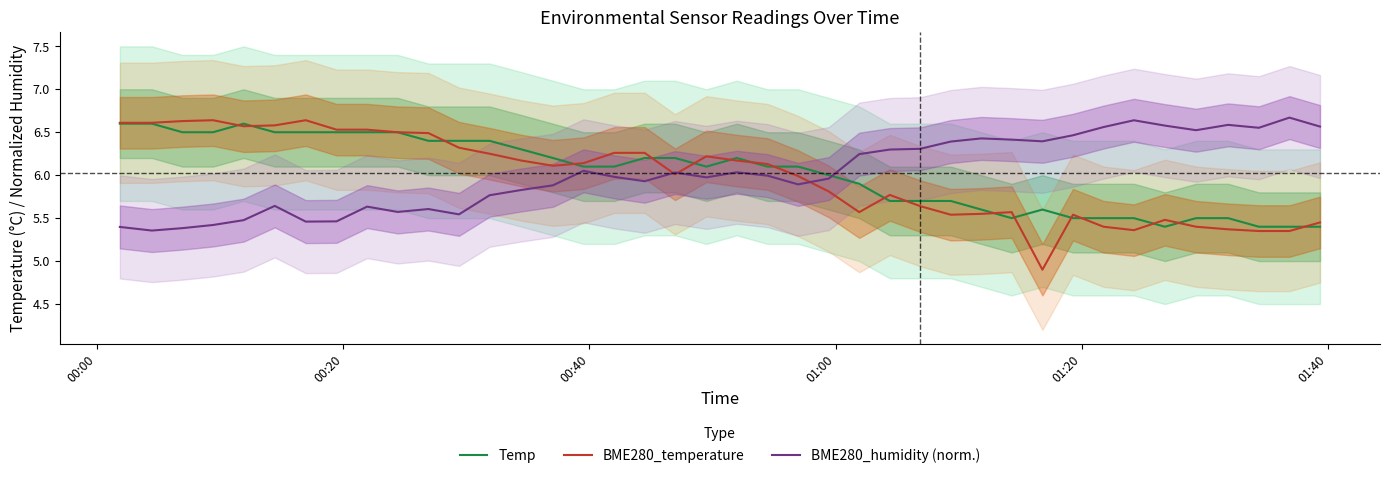

What is the maximum value for BME280_humidity (norm.)?

6.7